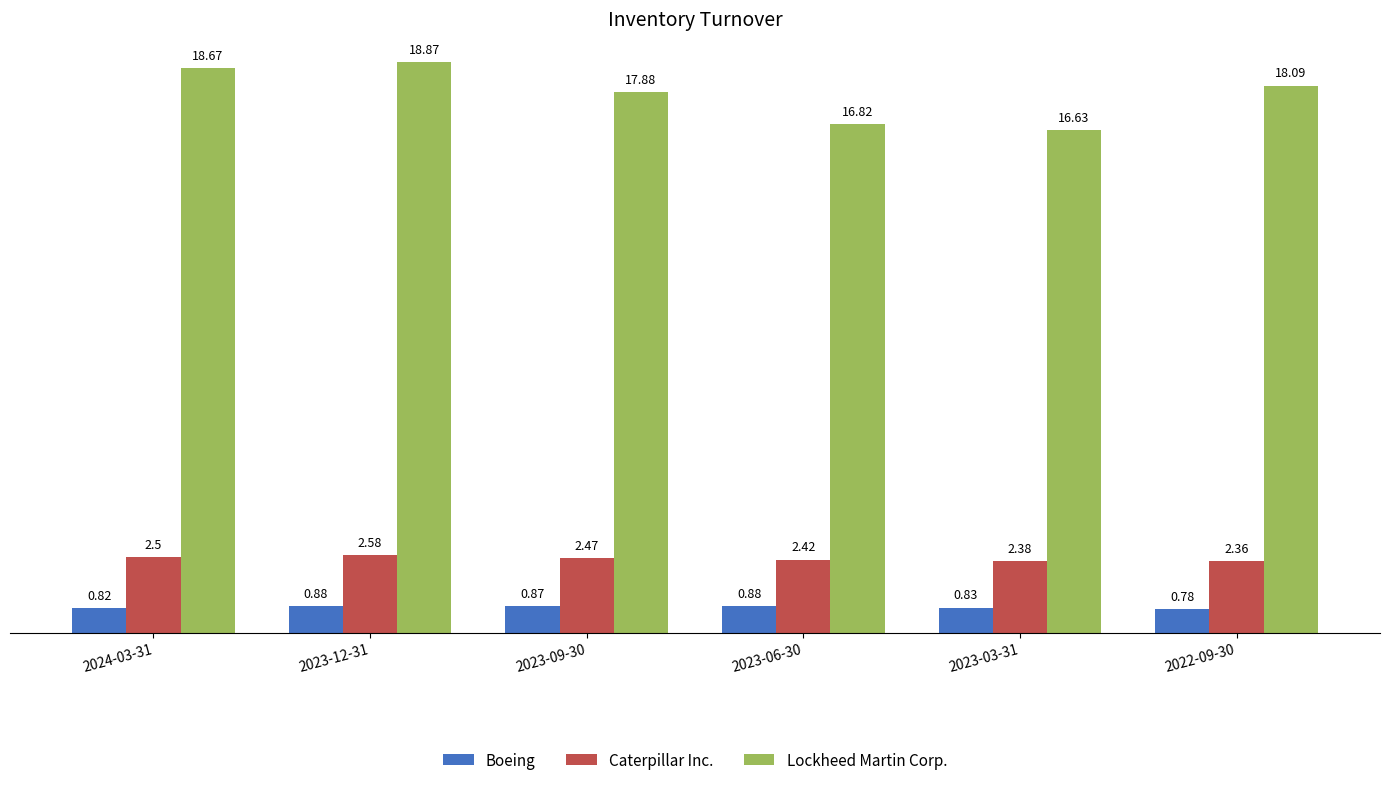

What is the approximate value of Lockheed Martin Corp. at 2024-03-31?

18.7